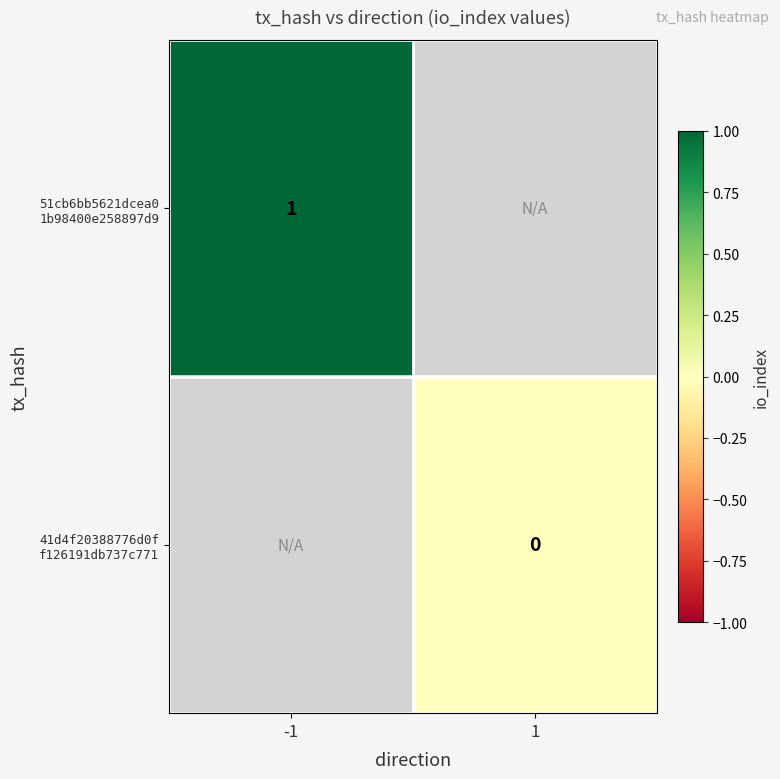

List the series in order of their peak value, highest first.

51cb6bb5621dcea0 1b98400e258897d9, 41d4f20388776d0f f126191db737c771